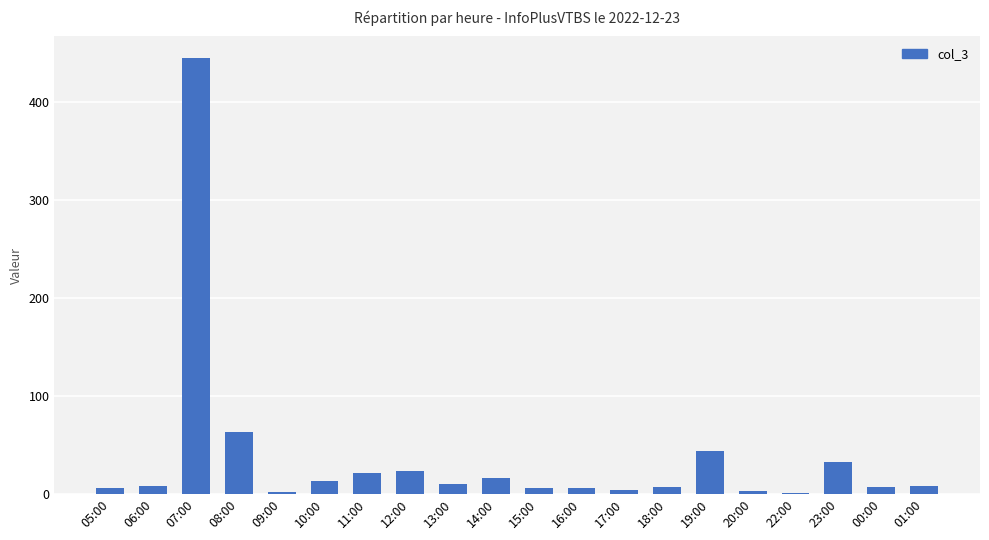

What is the difference between the values at 13:00 and 12:00?

13